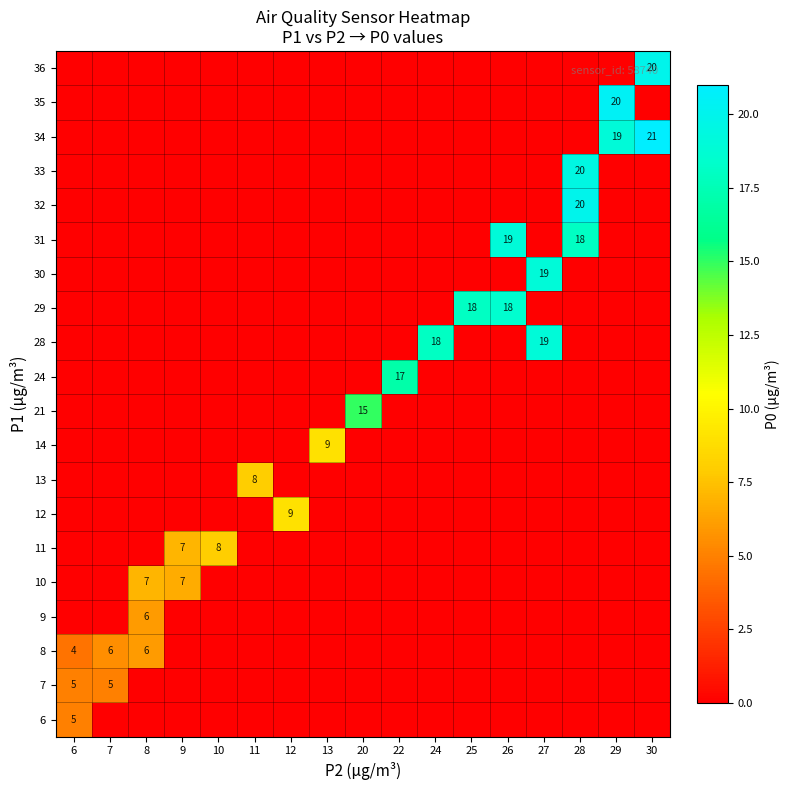

At how many categories does at least one series exceed 14?

9